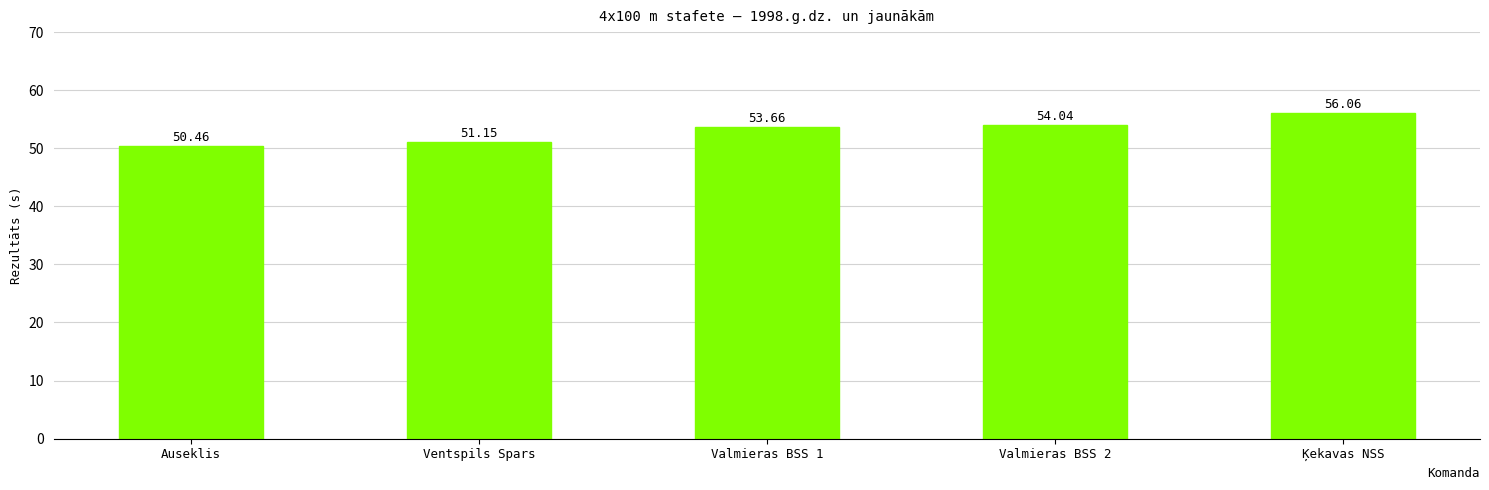

How many series are shown in this chart?

1